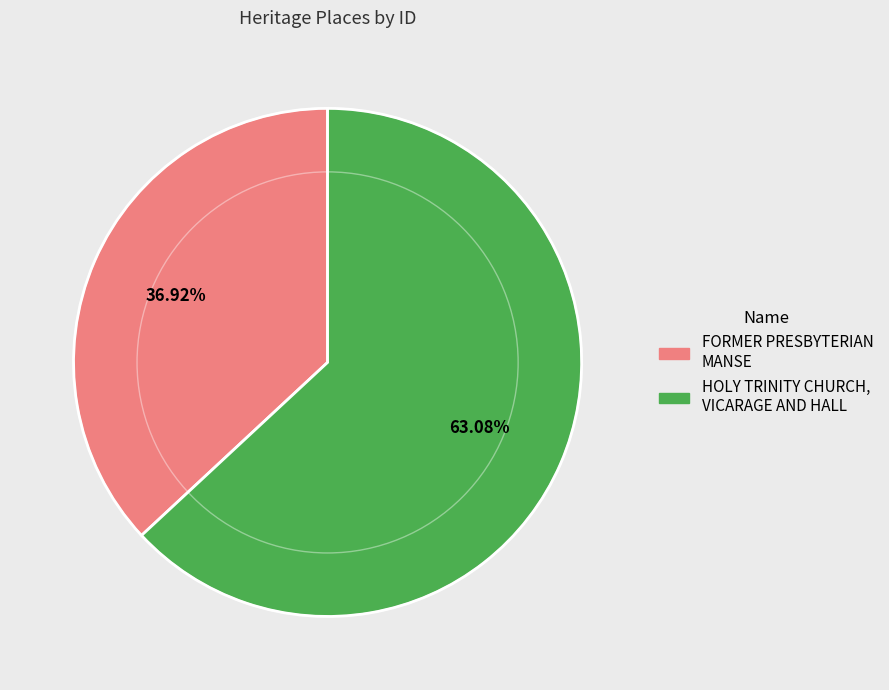

What is the largest slice in the pie chart?

HOLY TRINITY CHURCH, VICARAGE AND HALL